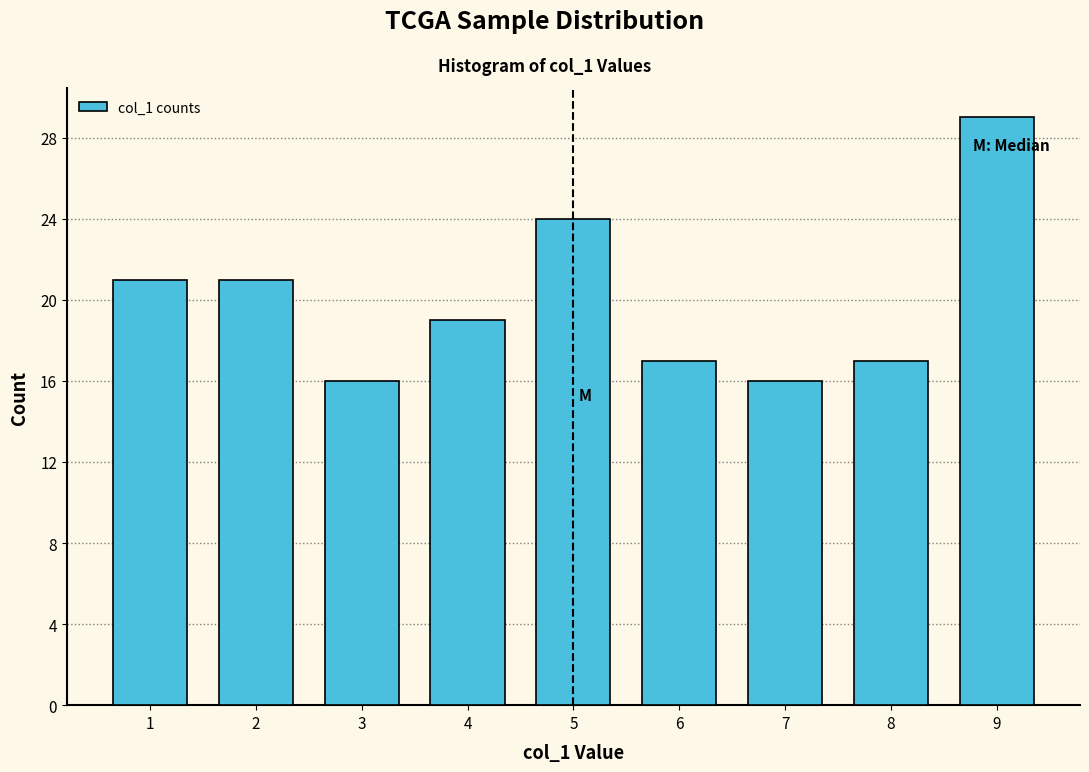

Over which range of the x-axis is the bar tallest?

8.5 to 9.5